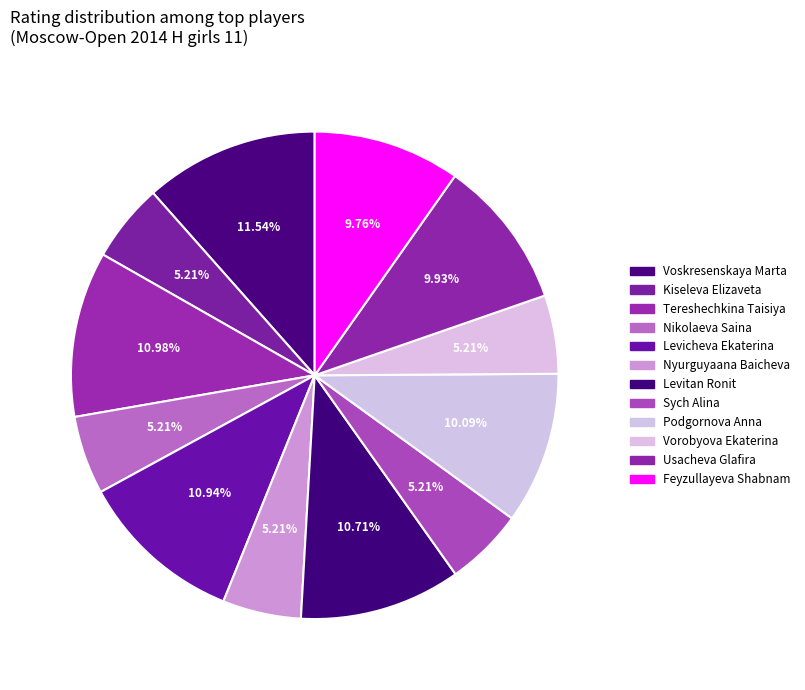

Which slice is the largest?

Voskresenskaya Marta